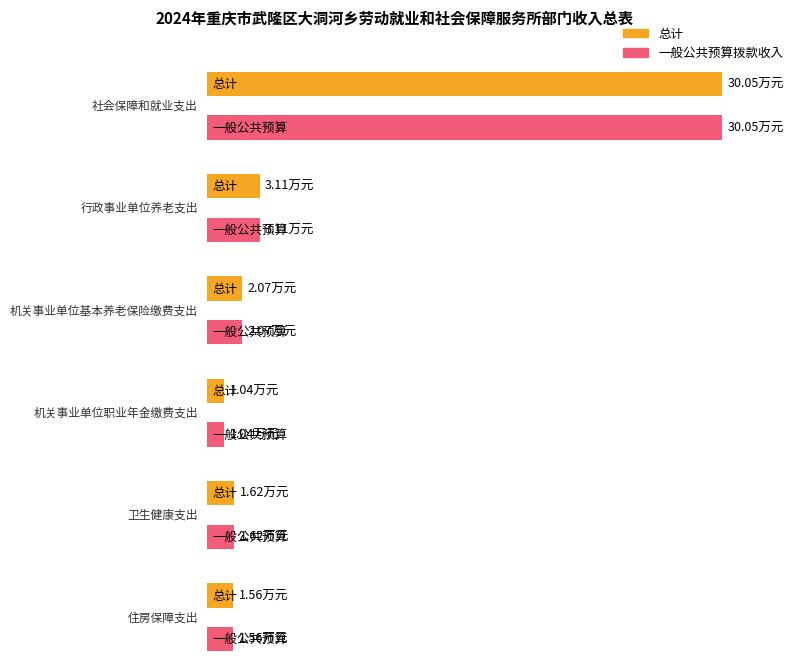

What is the difference between the maximum and minimum values in the 总计 series?

29.0